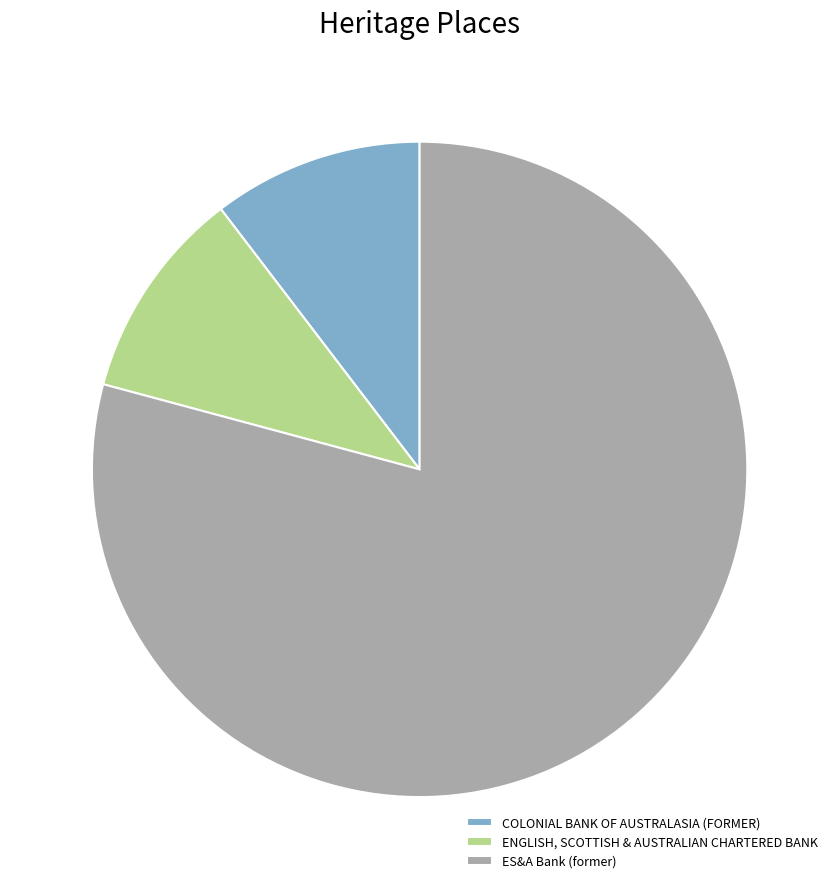

Do COLONIAL BANK OF AUSTRALASIA (FORMER) and ENGLISH, SCOTTISH & AUSTRALIAN CHARTERED BANK together represent more than half of the pie?

No